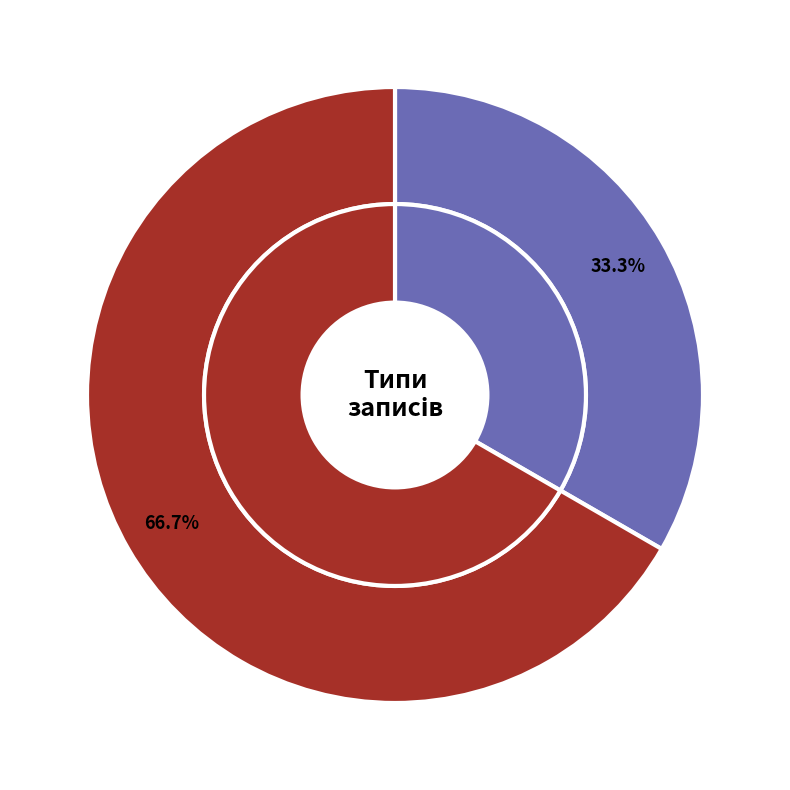

To the nearest percent, what percentage of the pie is Безстроковий?

67%